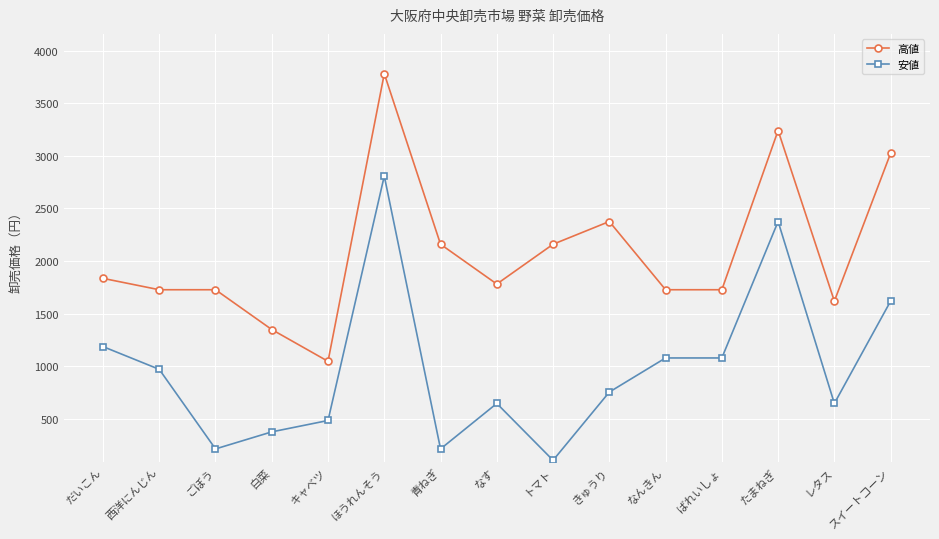

True or false: 安値 and 高値 intersect in this chart.

False